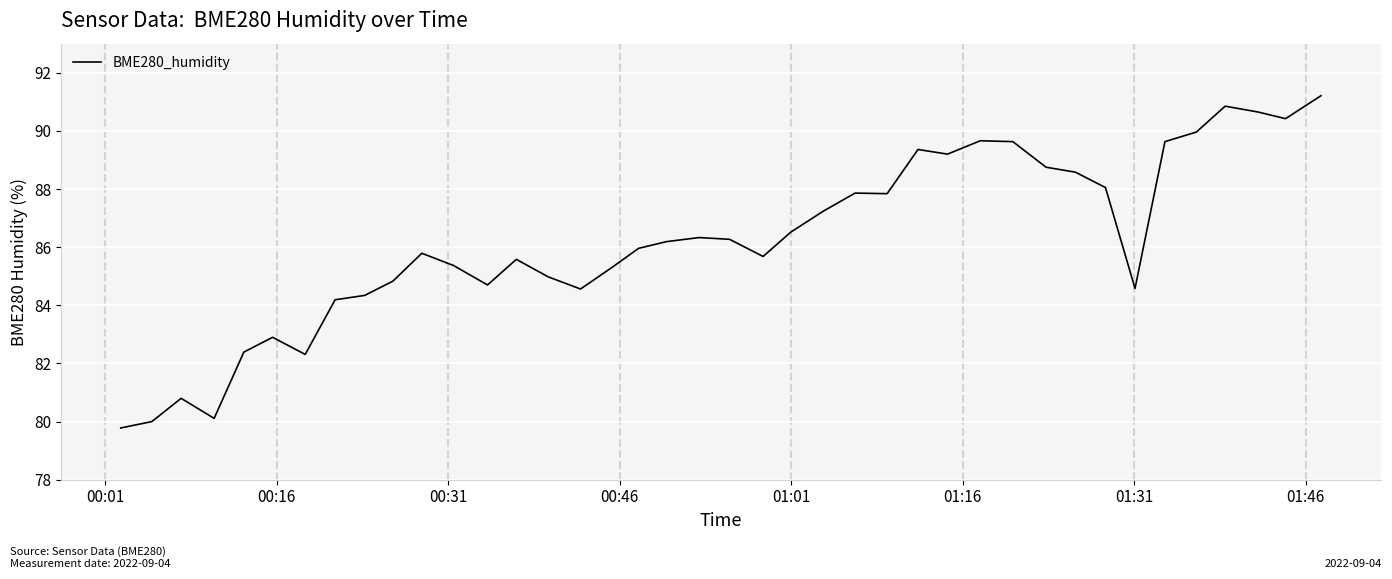

What is the minimum value shown in the chart?

79.8